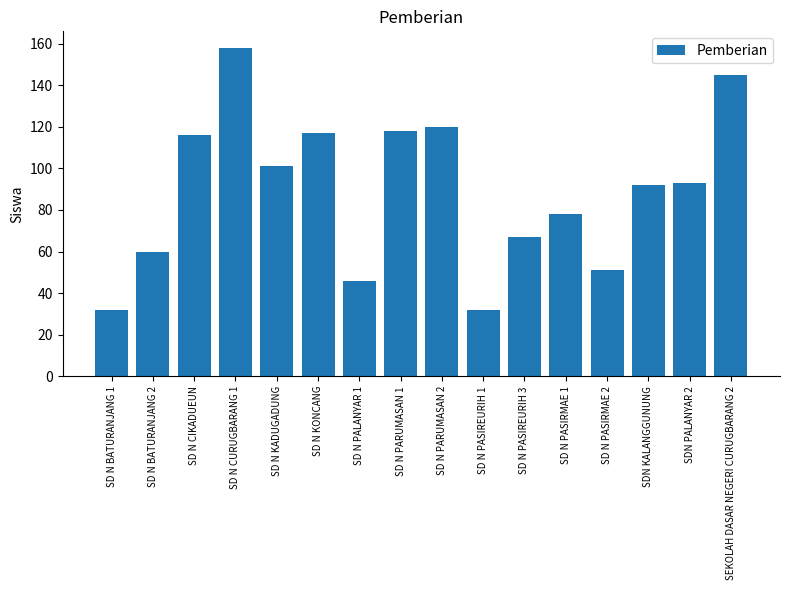

What is the maximum value shown in the chart?

158